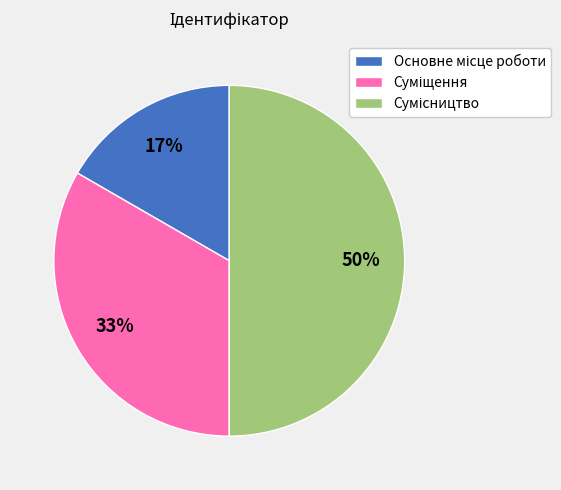

To the nearest percent, what is the difference between the largest and smallest slice percentages?

33%